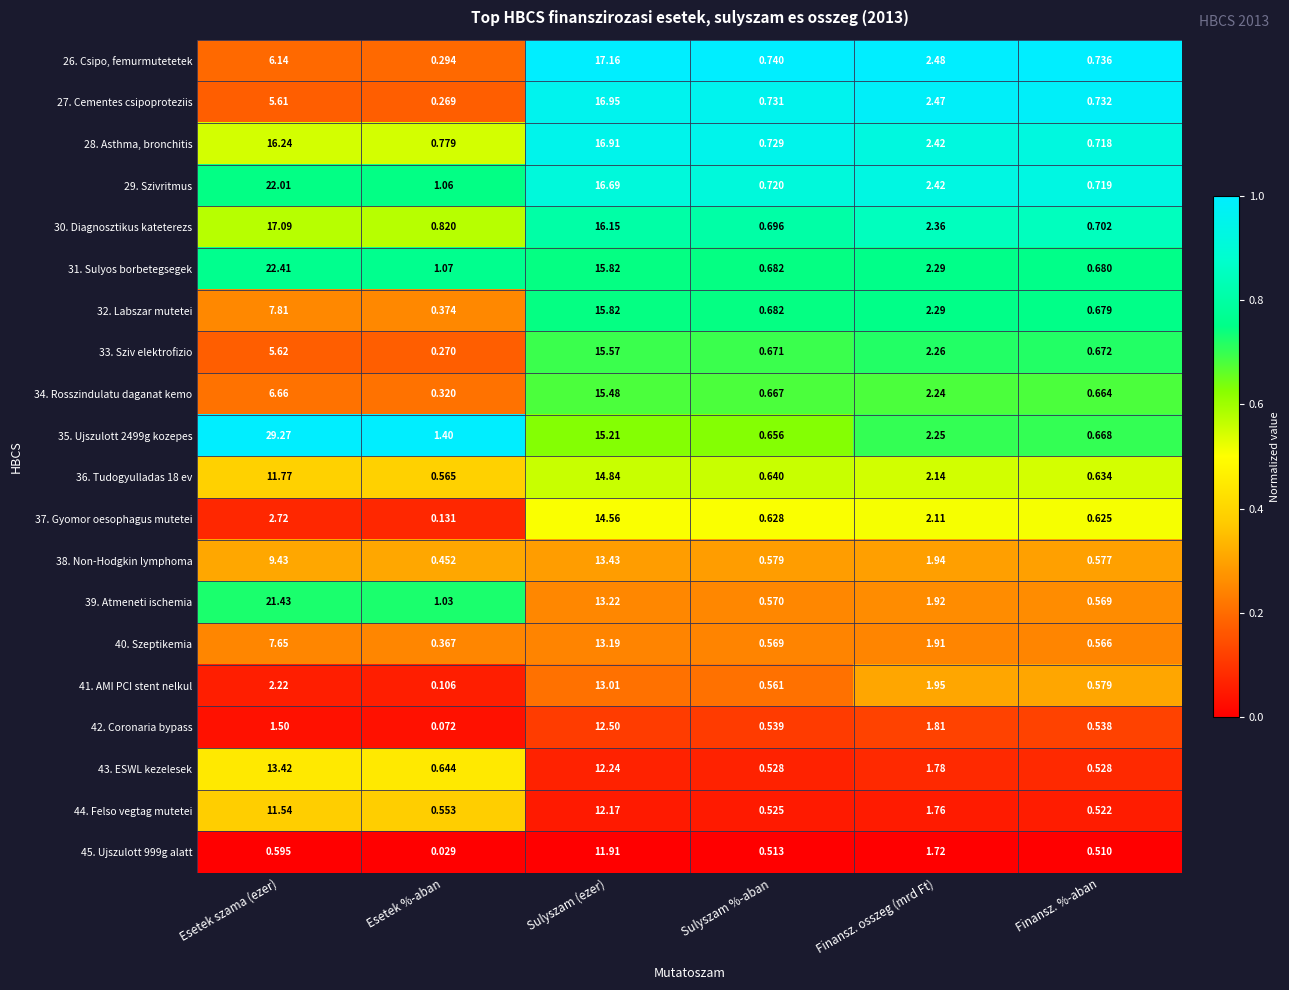

What is the spread (max minus min) of values at Finansz. %-aban?

0.2